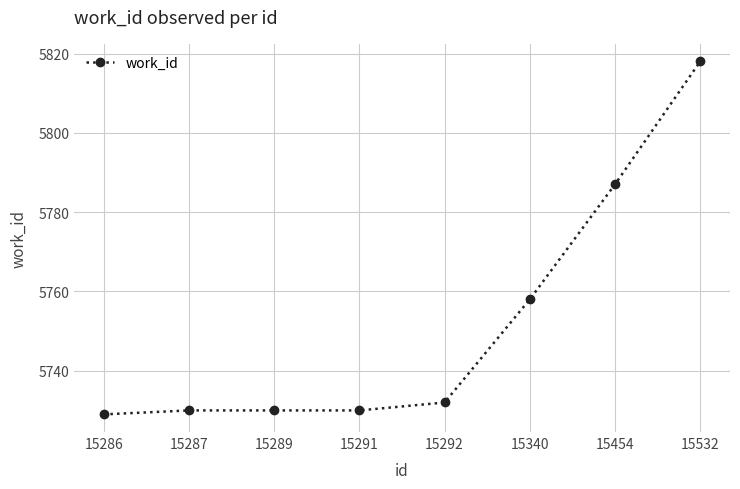

Reading left to right, what are all the values shown in this chart?

5729	5730	5730	5730	5732	5758	5787	5818